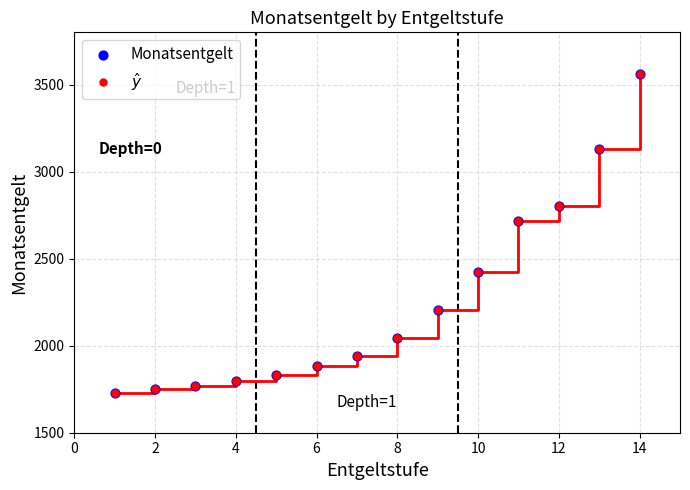

What is the average value?

2256